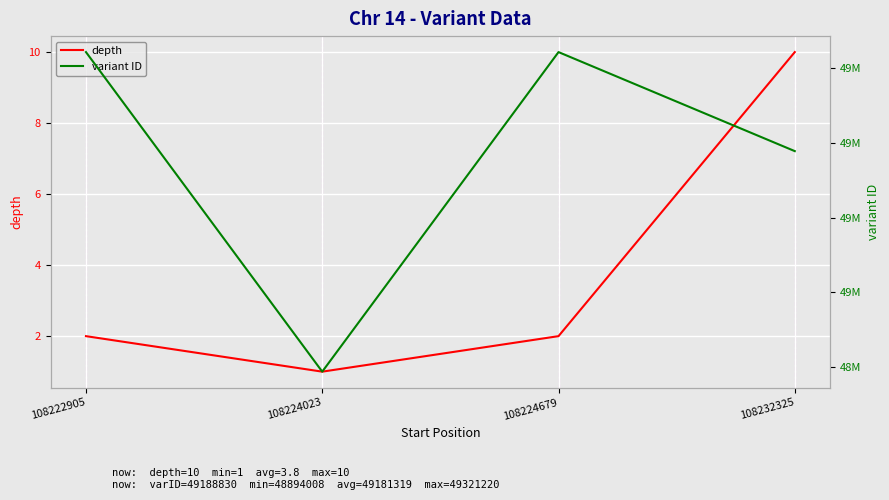

Which label corresponds to the smallest value in the chart?

108224023